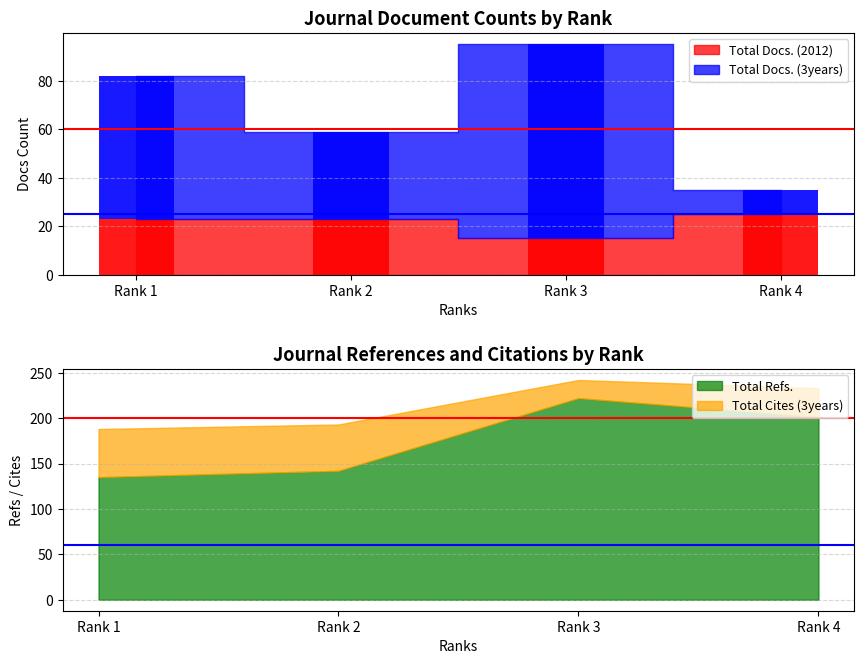

What is the sum of the Total Docs. (2012) values at Rank 1 and Rank 3?

38